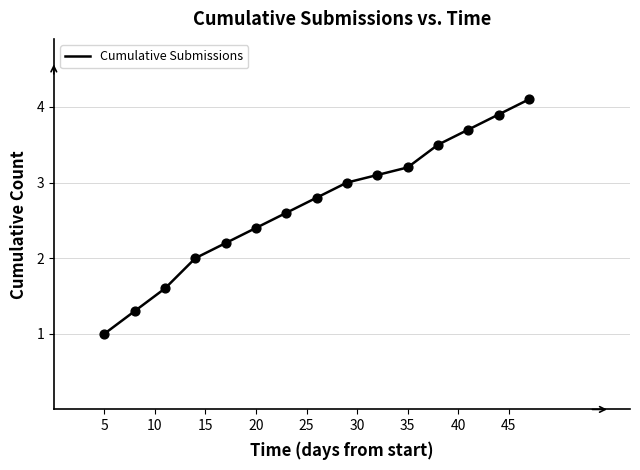

What is the maximum value shown in the chart?

4.1